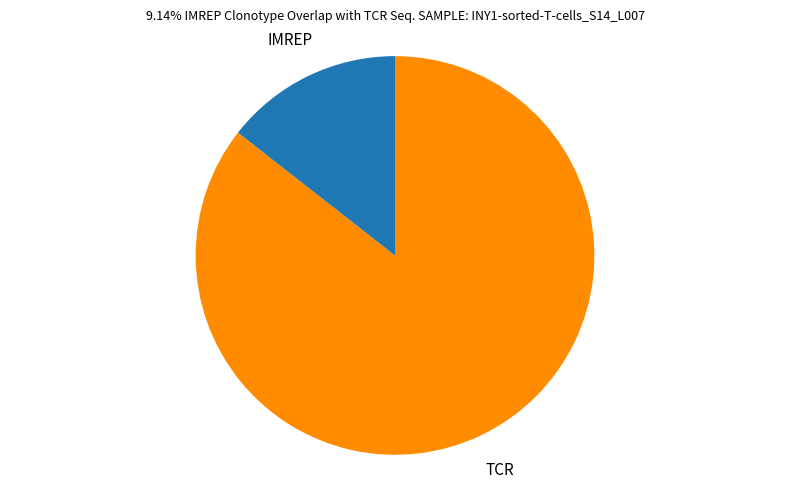

The IMREP slice represents 14% of the pie. True or false?

True